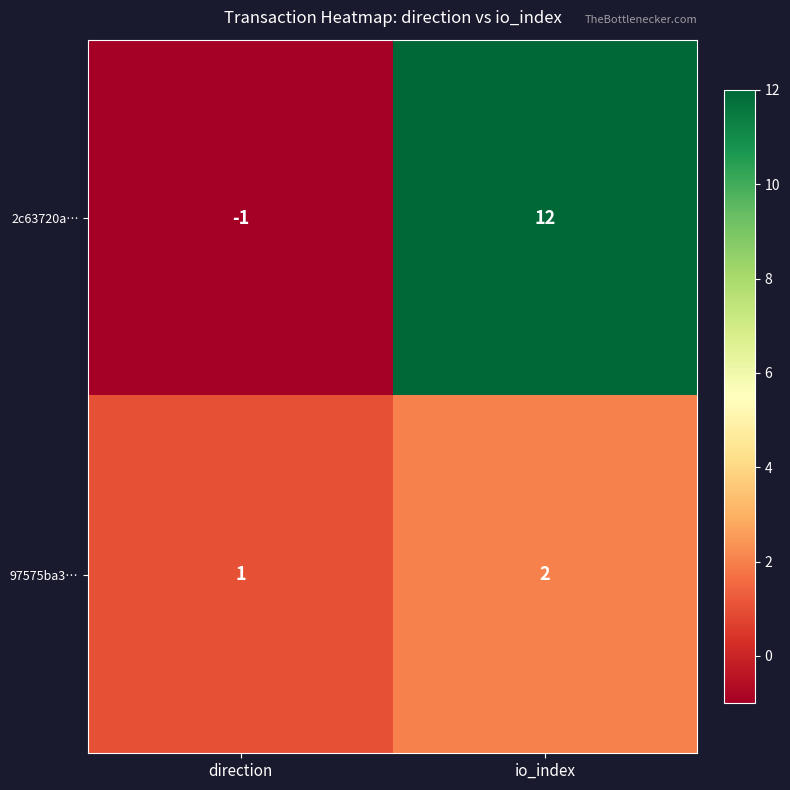

Count the number of categories in the chart.

2